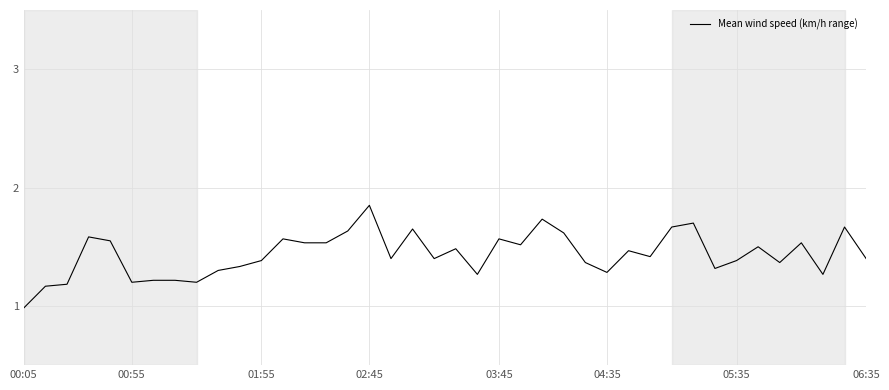

What is the smallest value displayed?

1.0